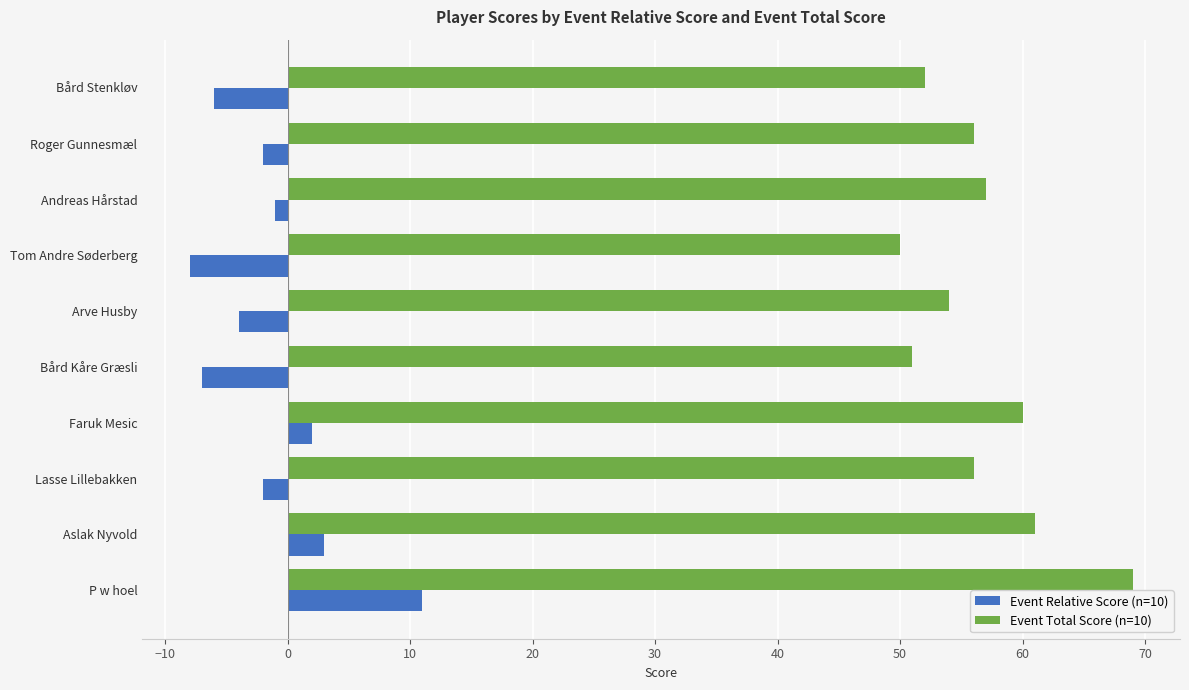

At which category is the sum across all series the highest?

P w hoel